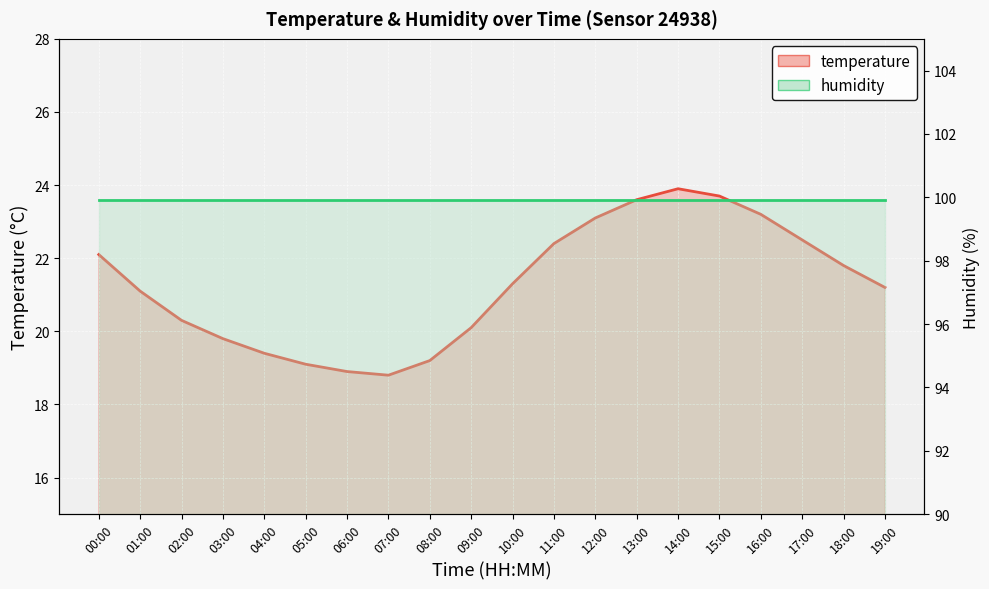

At how many categories does at least one series exceed 23?

20